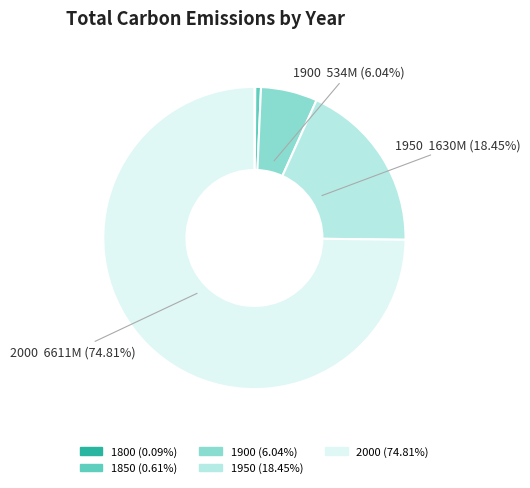

Which has a higher value, 1900 (6.04%) or 1950 (18.45%)?

1950 (18.45%)